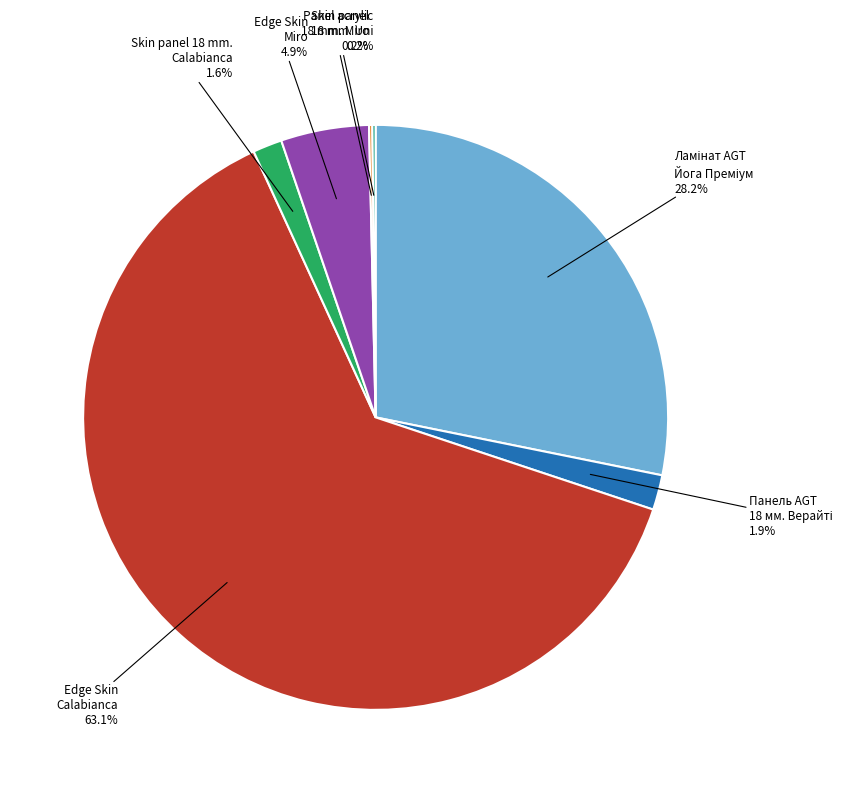

To the nearest percent, what is the difference between the largest and smallest slice percentages?

63%